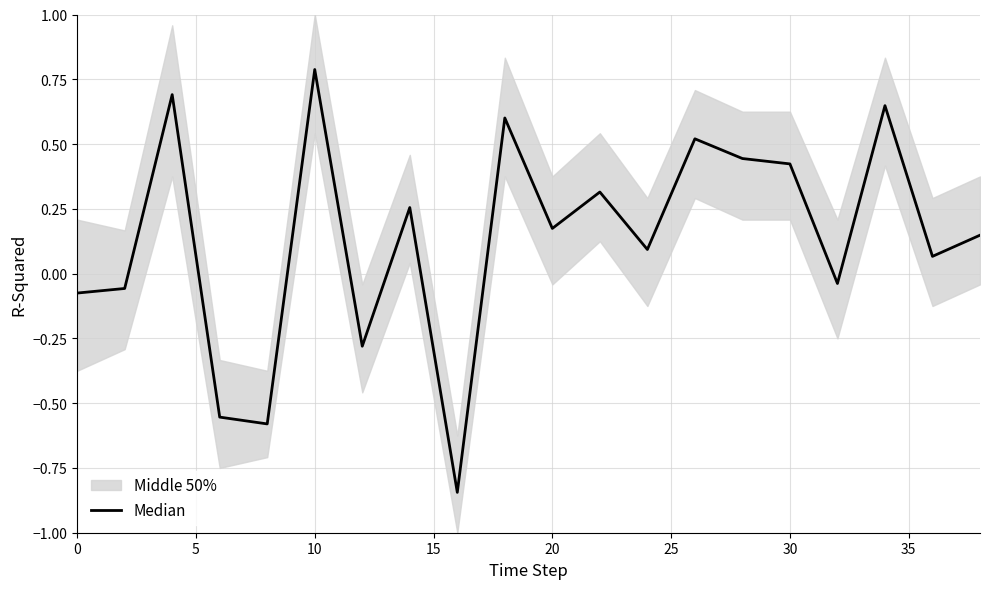

How many interior local valleys (lower than both neighbors) does the data have?

7